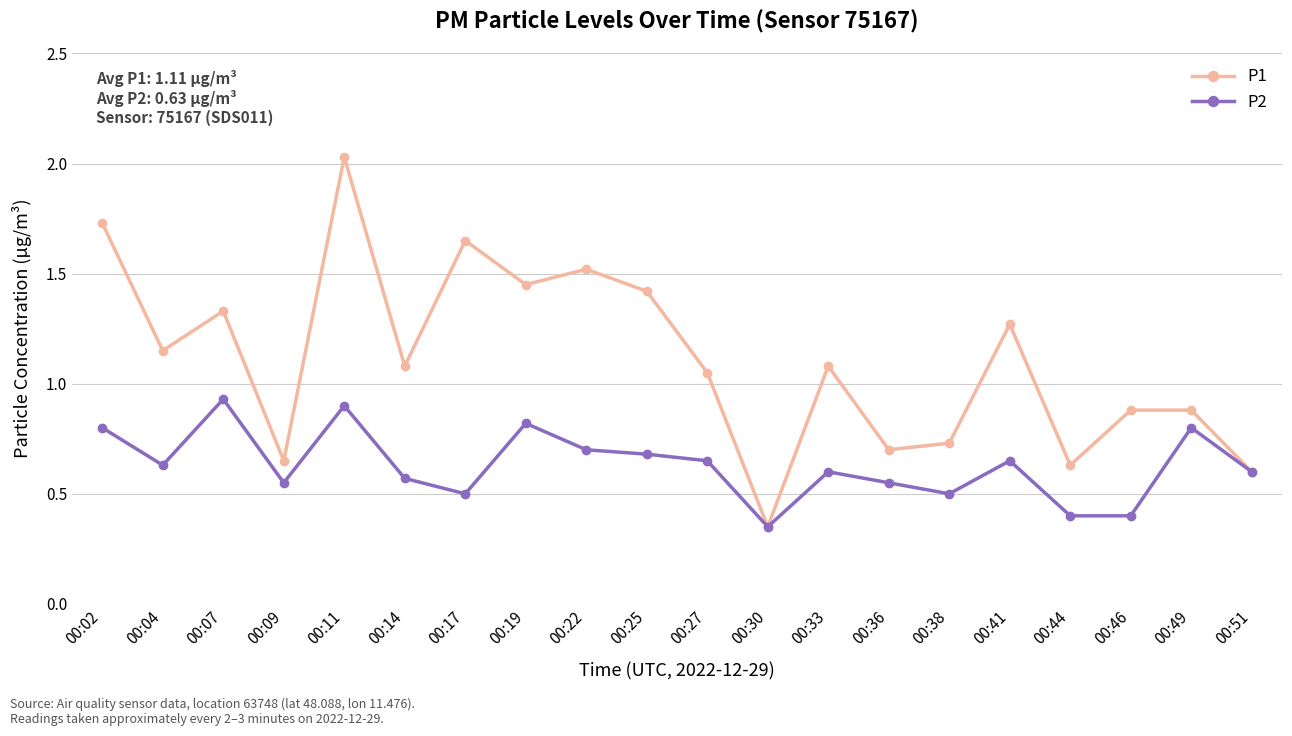

At how many categories does at least one series exceed 1?

12